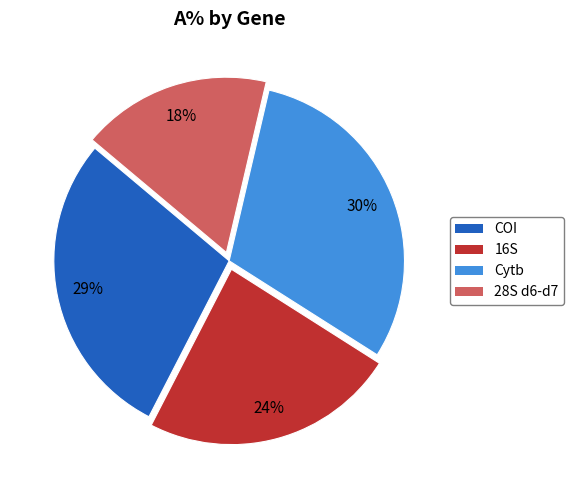

To the nearest percent, what is the average slice percentage?

25%